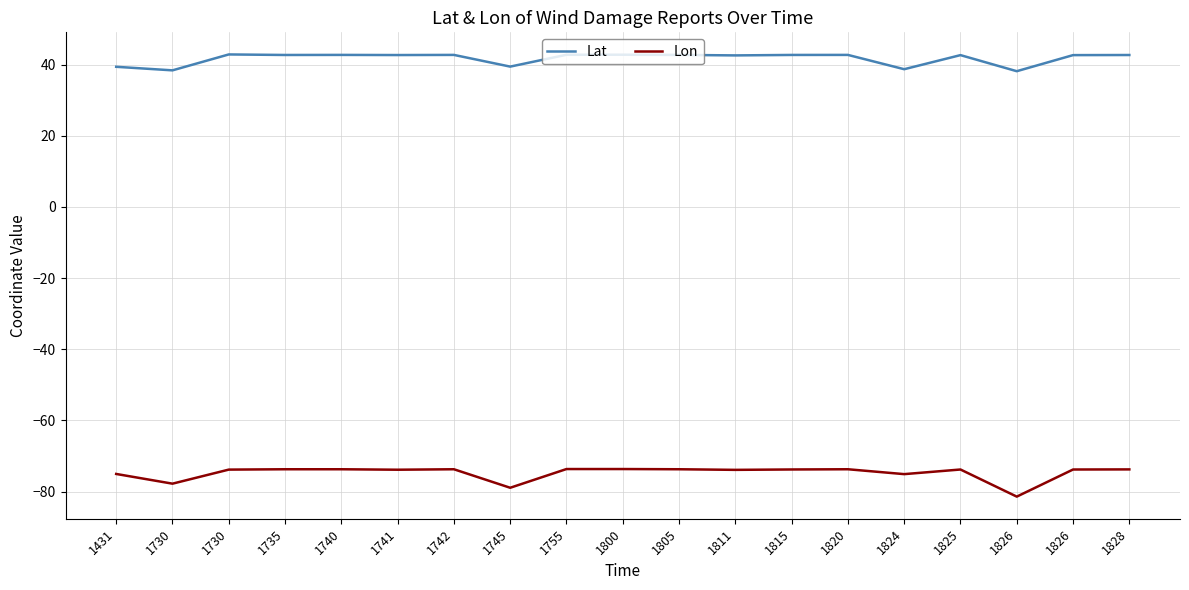

True or false: Lat has a value of 42.7 at 1735.

True